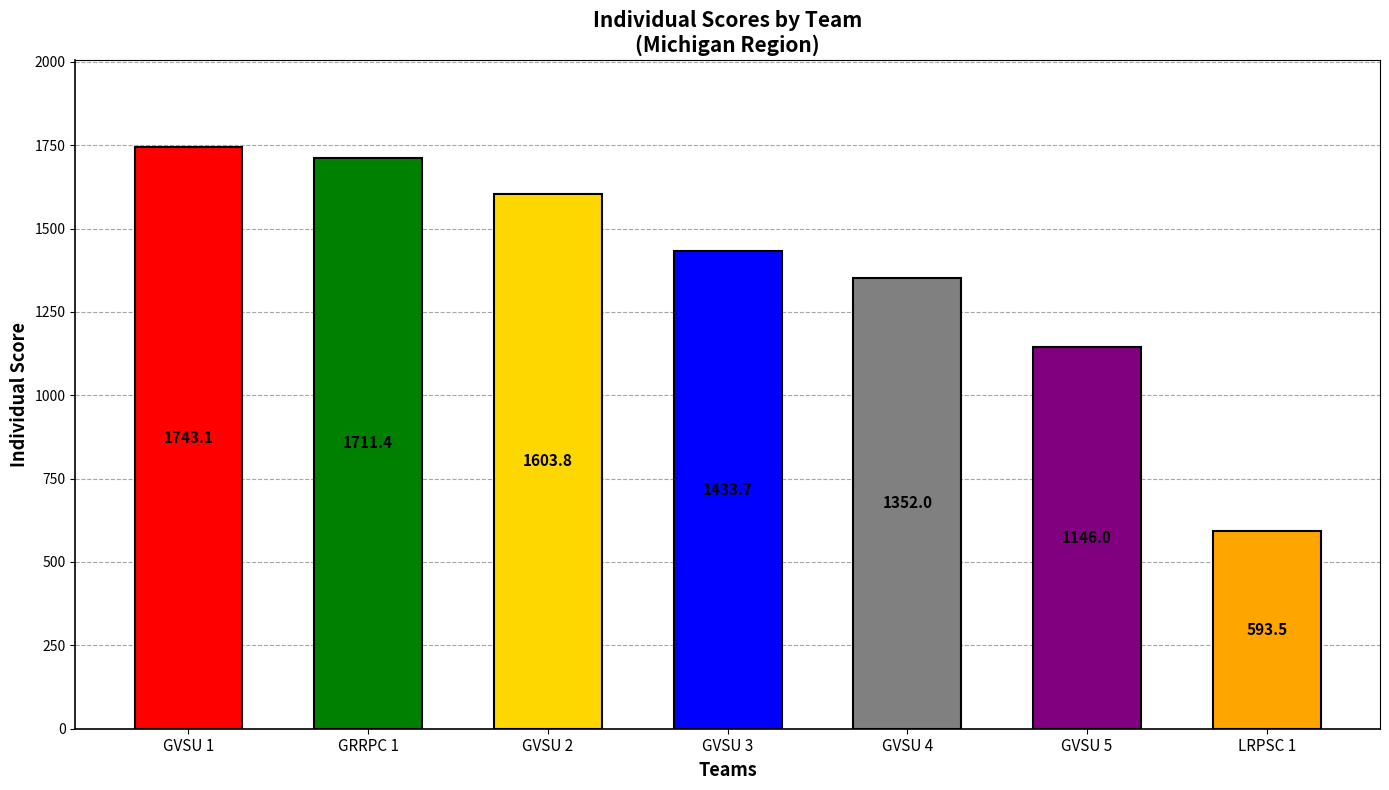

What is the change in value from GVSU 5 to LRPSC 1?

-552.5